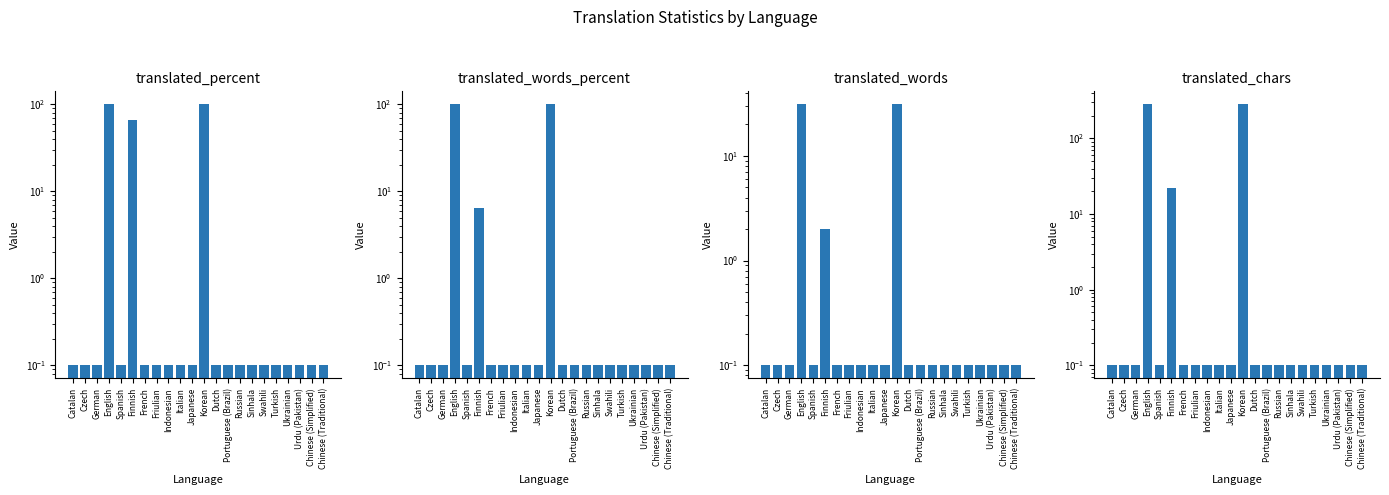

Which category has the highest value in the translated_words_percent series?

English